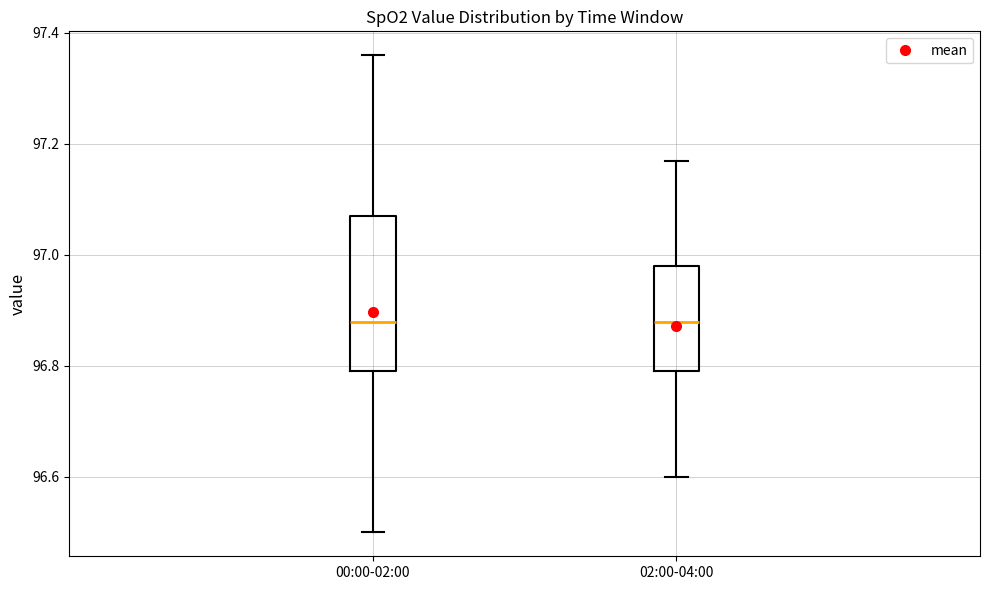

Which box is the tallest, from its lower edge to its upper edge?

00:00-02:00